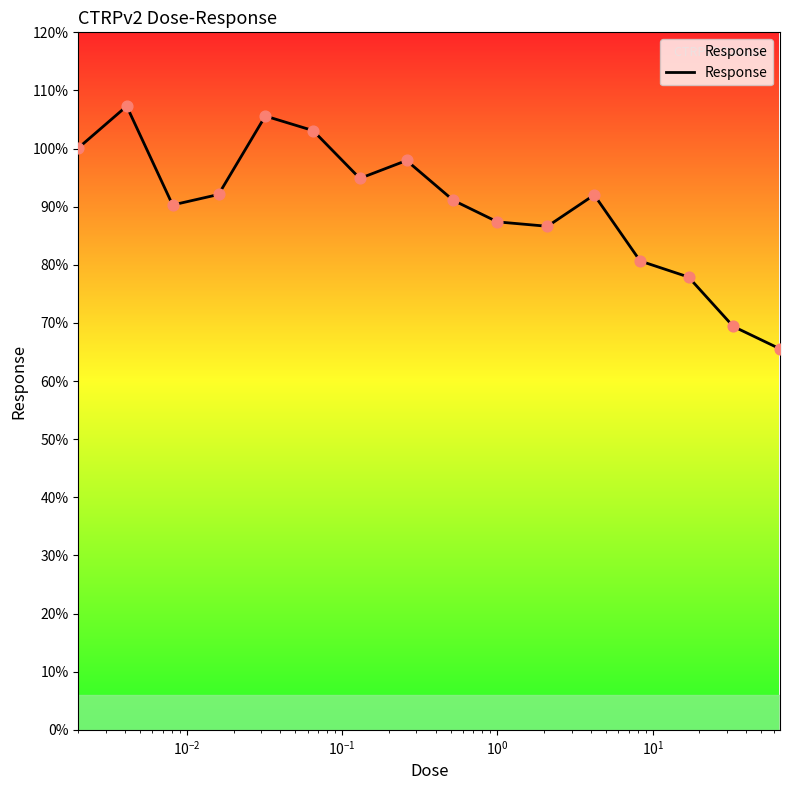

What is the difference between the maximum and minimum values?

41.8